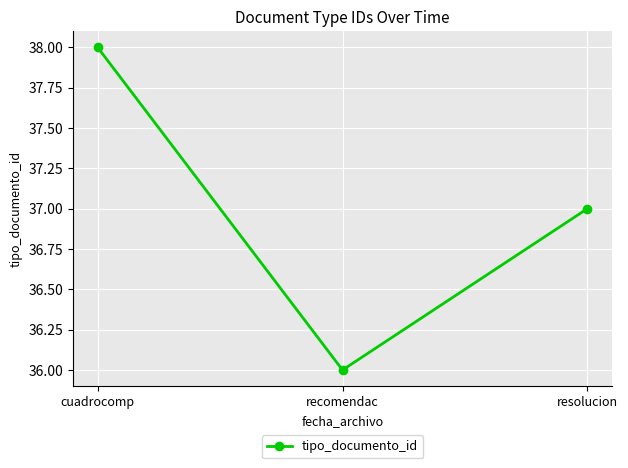

What is the label of the 1st point from the left?

cuadrocomp